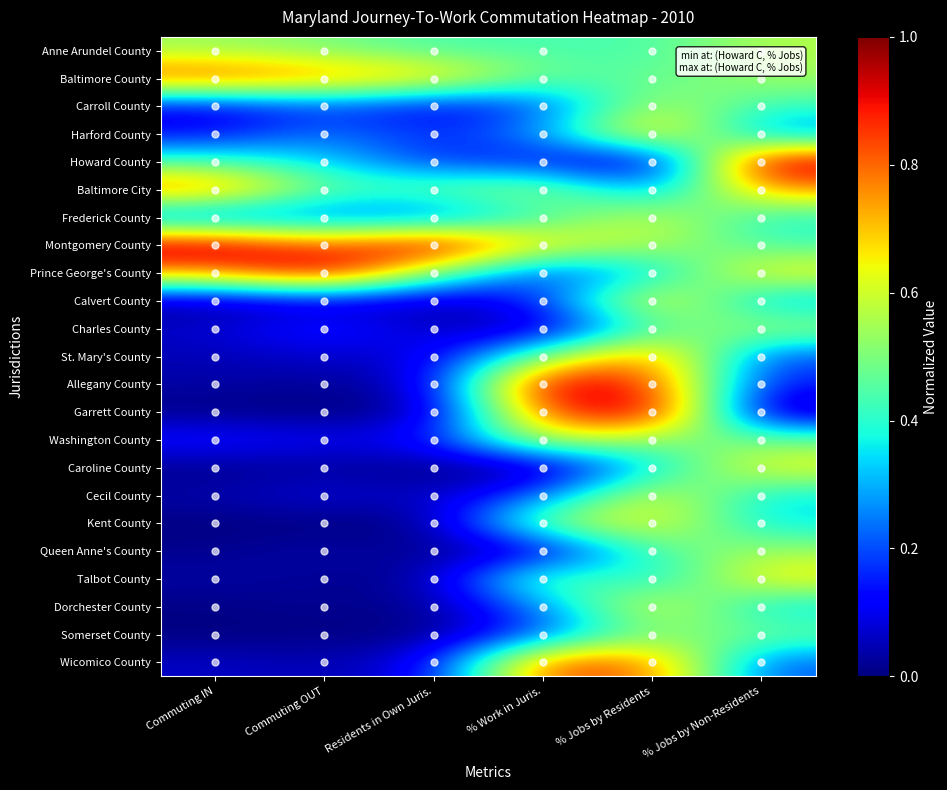

At which category is the sum across all series the highest?

% Jobs by Residents